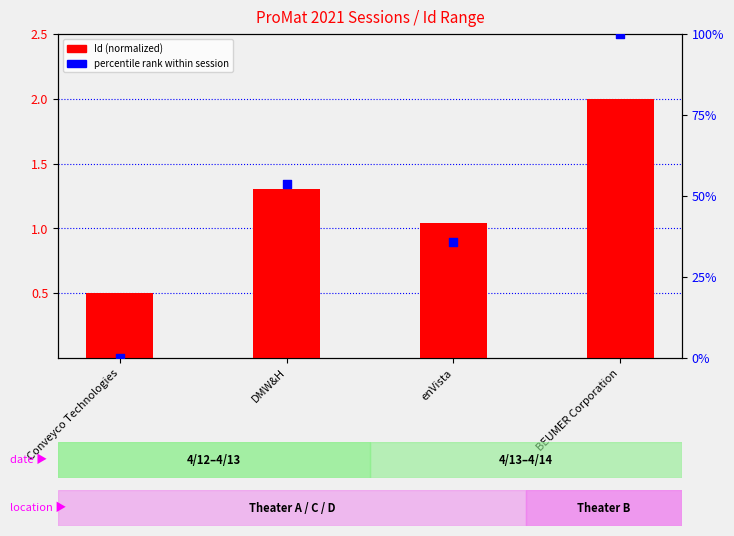

Which series contains the lowest Y value?

percentile rank within session